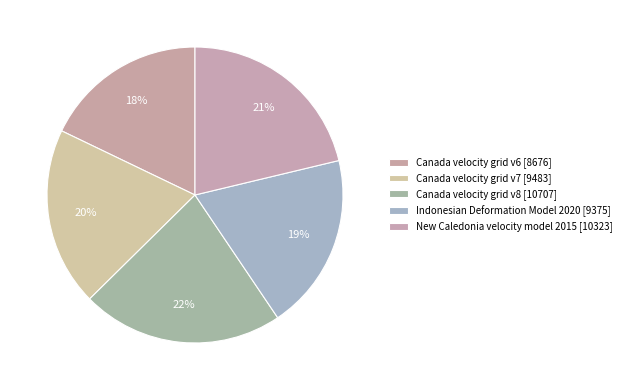

Count the number of slices in the pie.

5